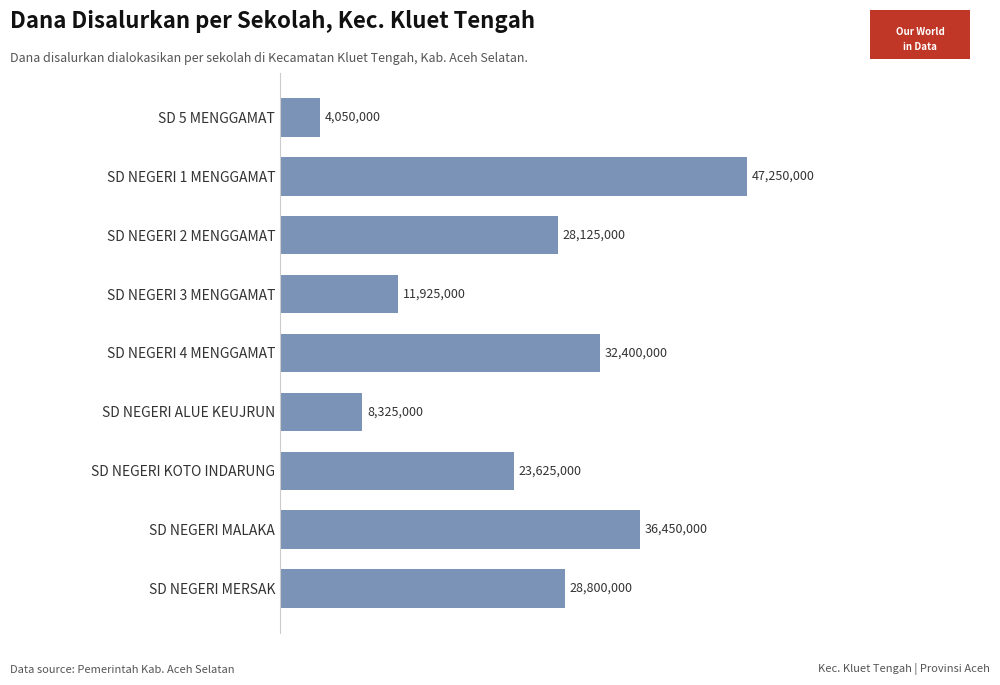

What is the greatest value displayed?

47250000